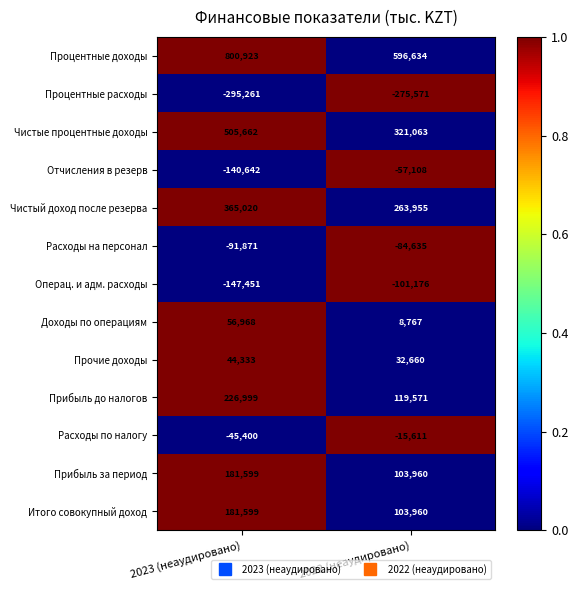

Reading left to right, list all the values displayed in this chart.

Процентные доходы: 800923	596634
Процентные расходы: -295261	-275571
Чистые процентные доходы: 505662	321063
Отчисления в резерв: -140642	-57108
Чистый доход после резерва: 365020	263955
Расходы на персонал: -91871	-84635
Операц. и адм. расходы: -147451	-101176
Доходы по операциям: 56968	8767
Прочие доходы: 44333	32660
Прибыль до налогов: 226999	119571
Расходы по налогу: -45400	-15611
Прибыль за период: 181599	103960
Итого совокупный доход: 181599	103960